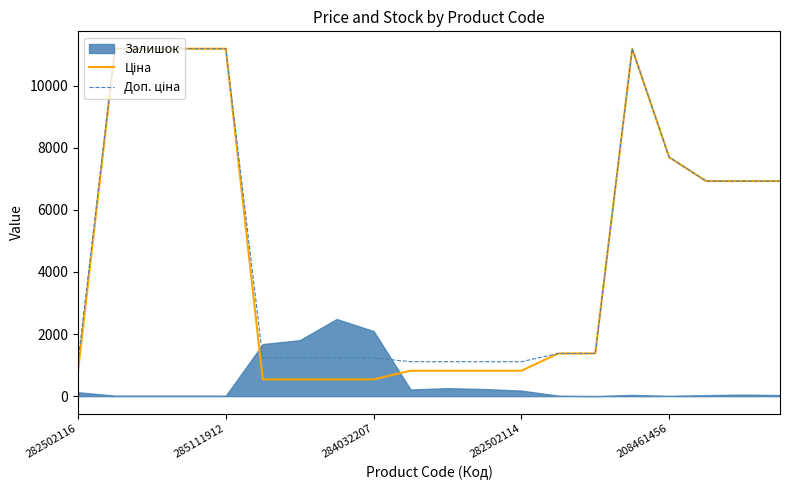

Is the value of Ціна at 7 greater than the value of Доп. ціна at 285111912?

No